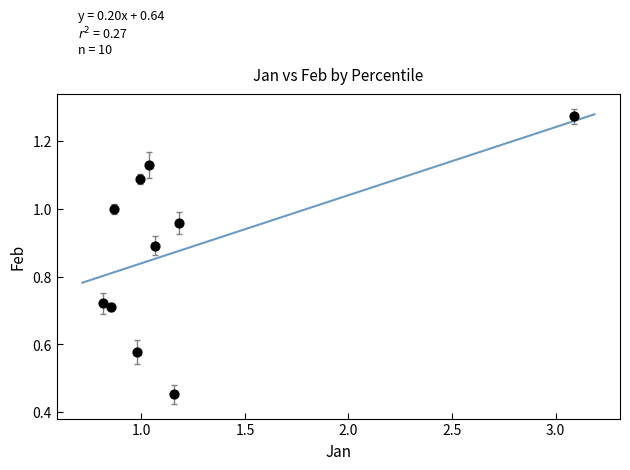

What is the range of X values (max minus min)?

2.3